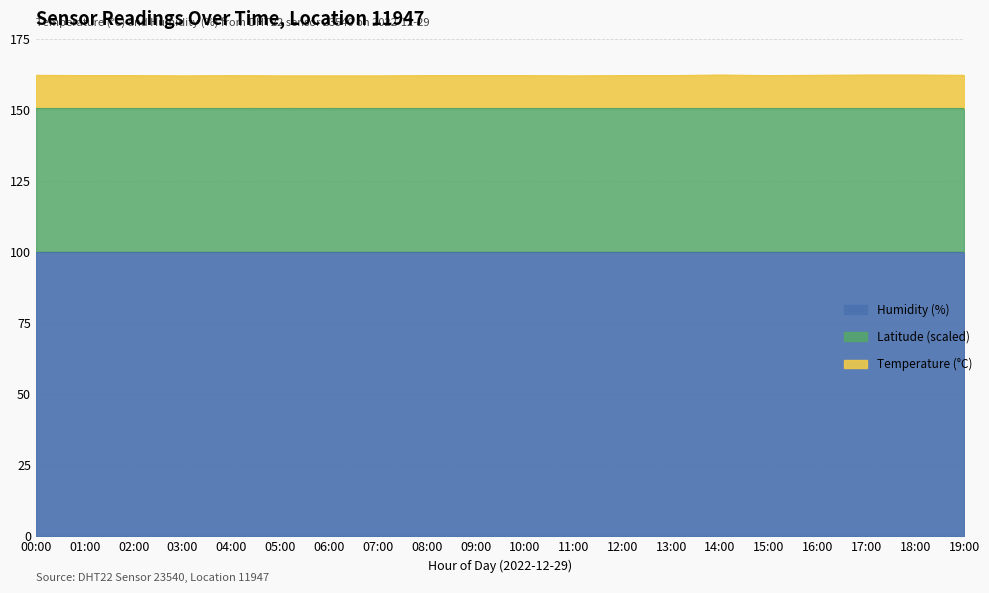

What is the label of the 8th point from the right?

12:00